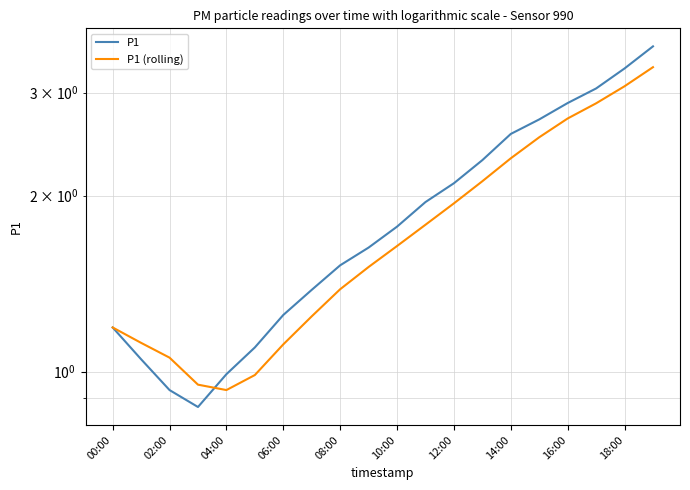

Is the value of P1 (rolling) at 08:00 greater than the value of P1 at 18:00?

No